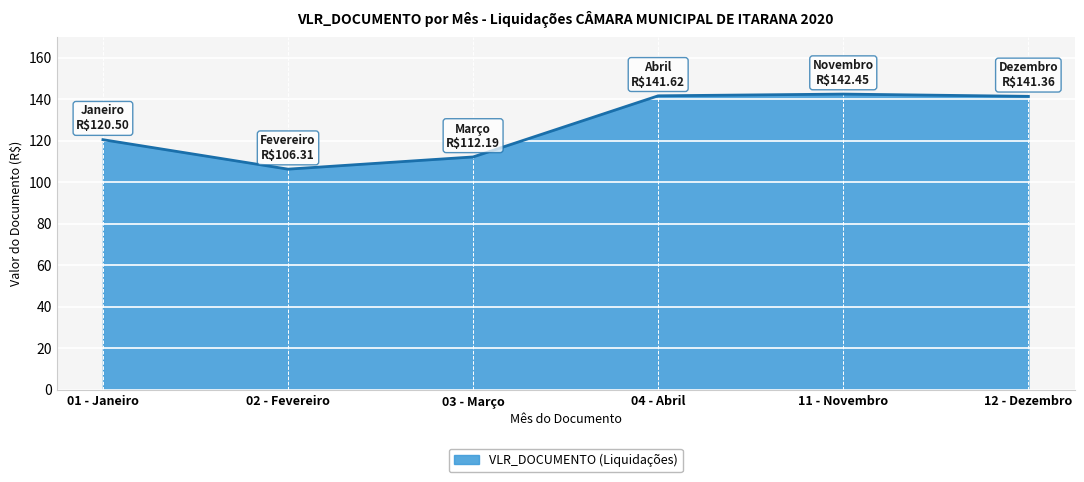

At which category does the chart reach its minimum across all series?

02 - Fevereiro